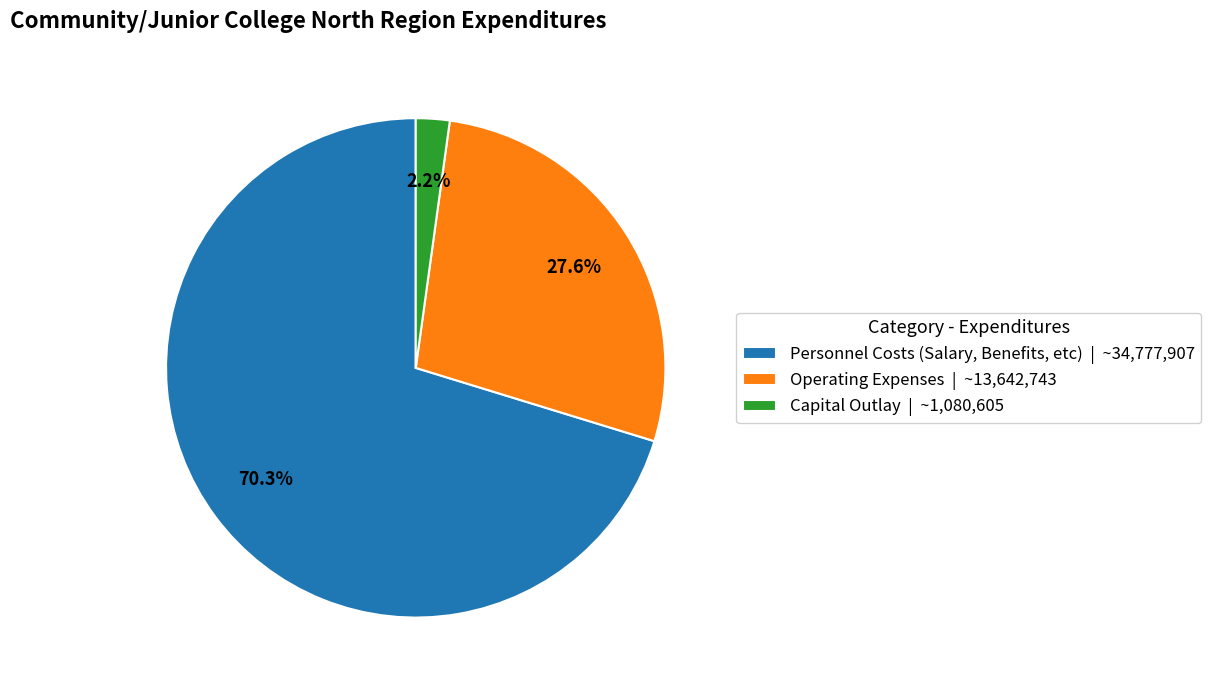

Rank the categories by value from highest to lowest.

Personnel Costs (Salary, Benefits, etc), Operating Expenses, Capital Outlay